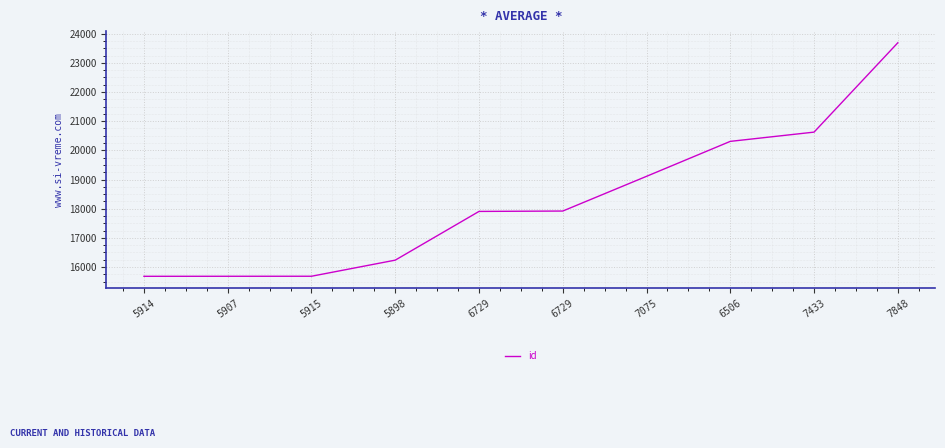

What is the sum of all values?

182836